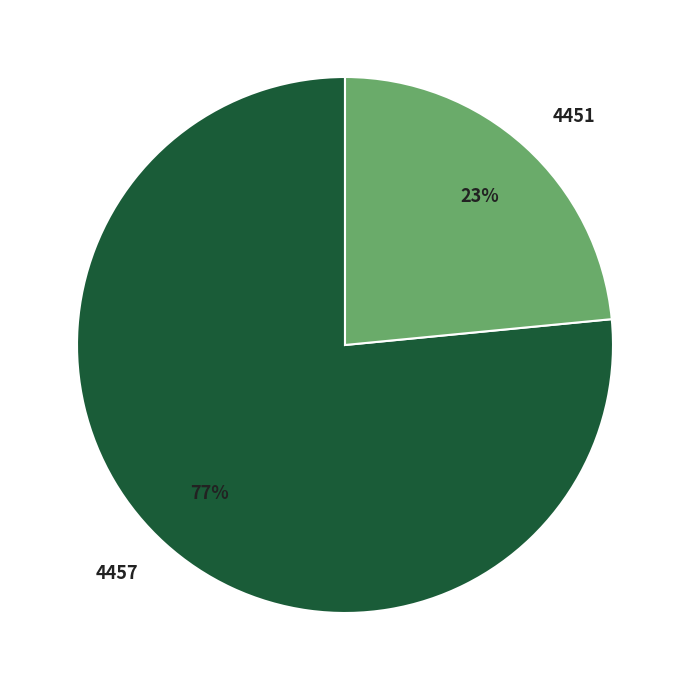

Between 4451 and 4457, which is larger?

4457